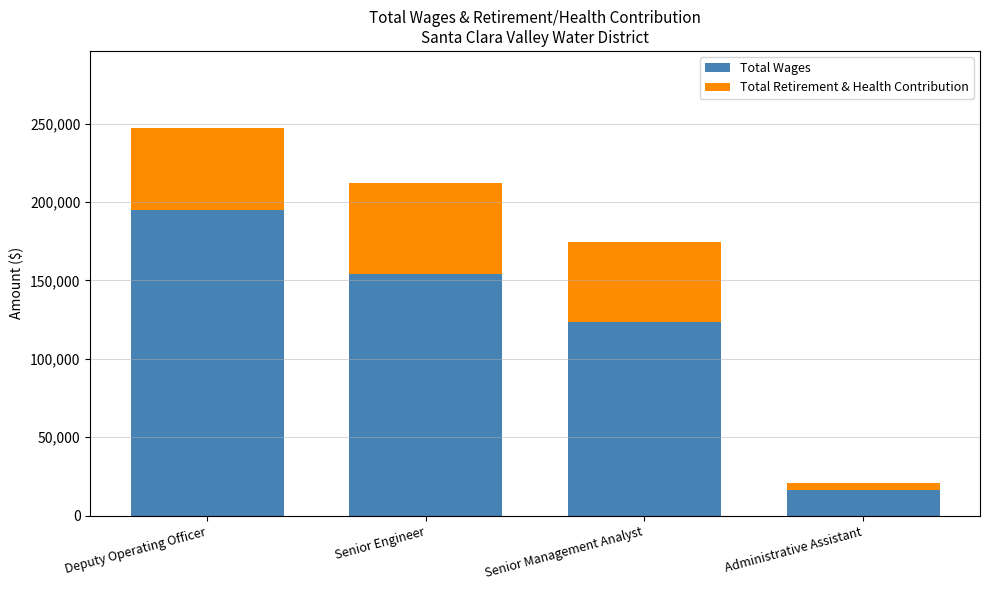

Does the chart contain stacked bars?

Yes